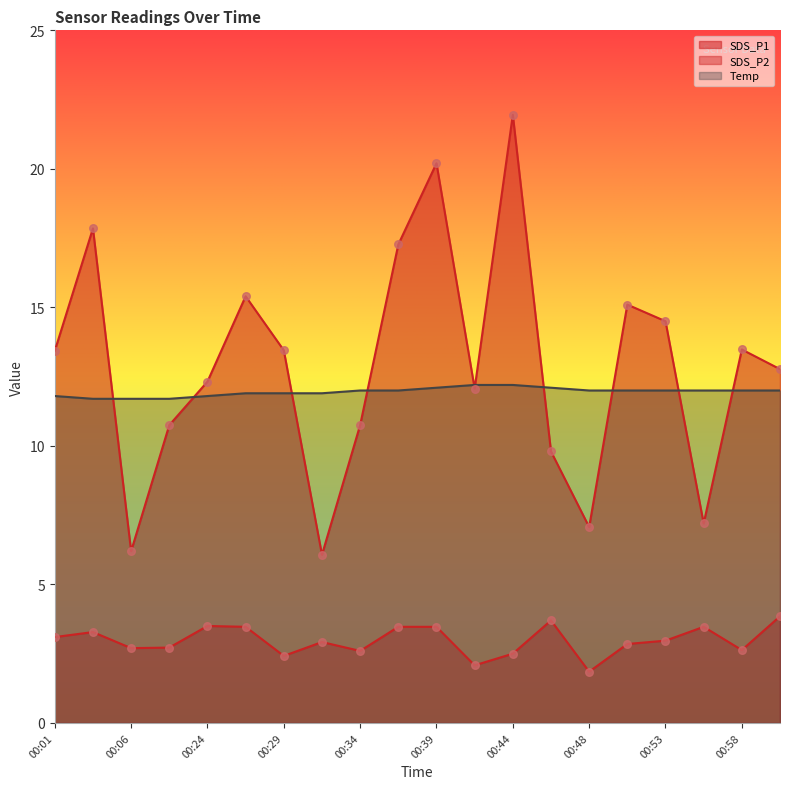

What is the total value across all series at 00:24?

27.6